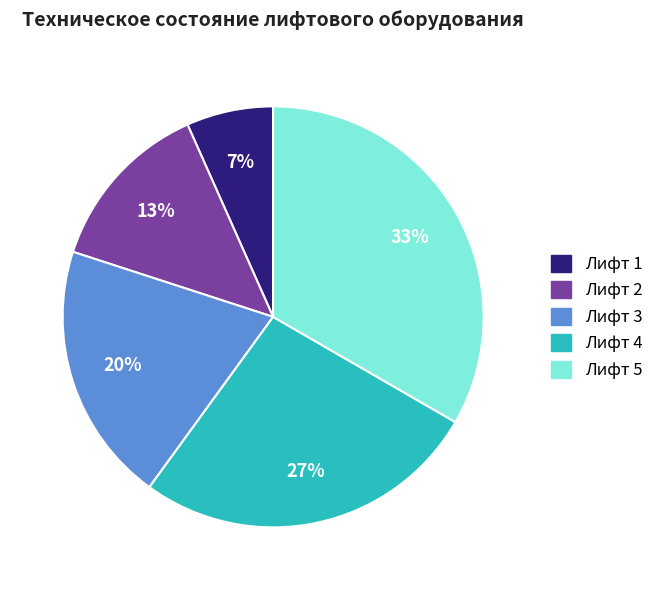

The Лифт 1 slice represents 19% of the pie. True or false?

False